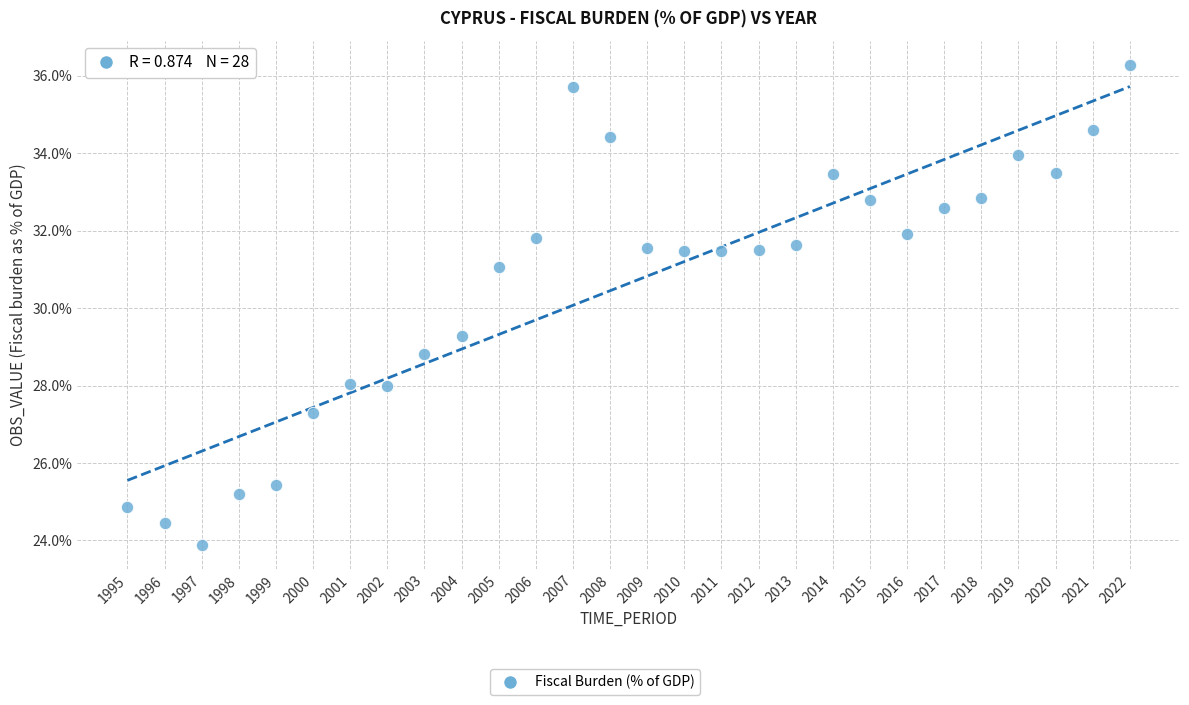

What Y value in the scatter plot is closest to 30?

29.3